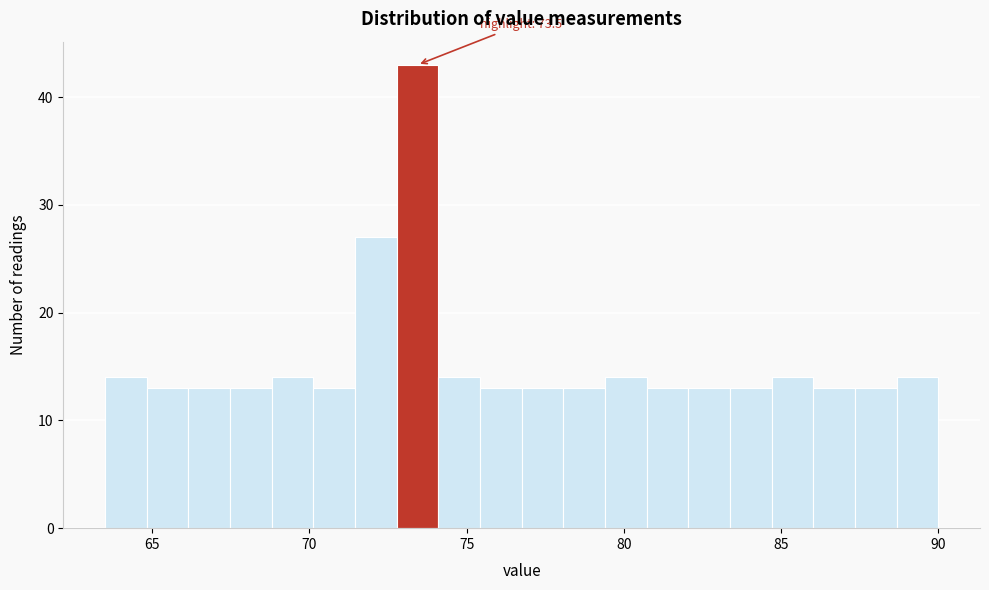

Read against the x-axis, roughly where is the centre of the tallest bar?

73.5